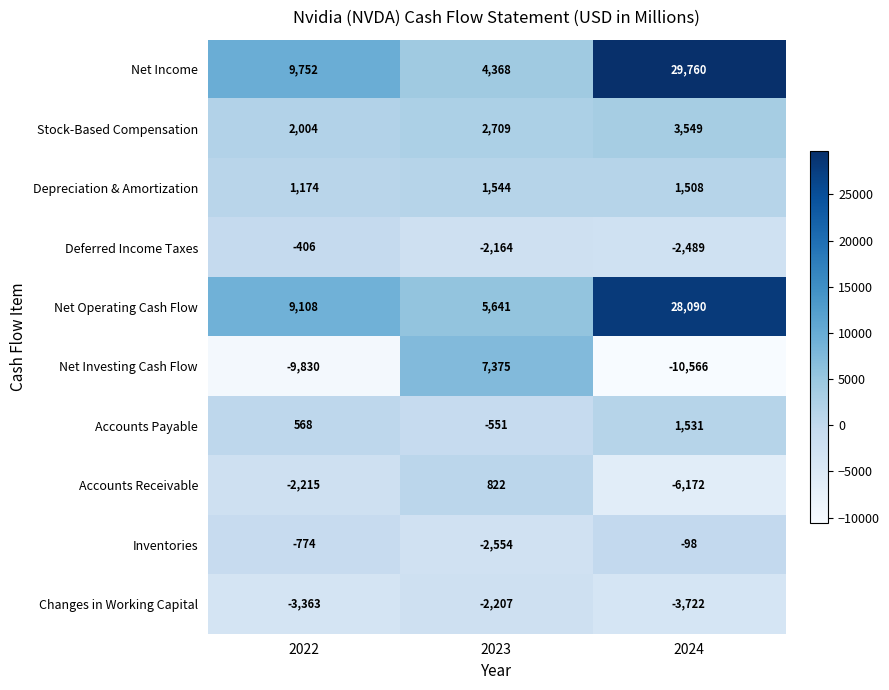

What is the average value of the Deferred Income Taxes series?

-1686